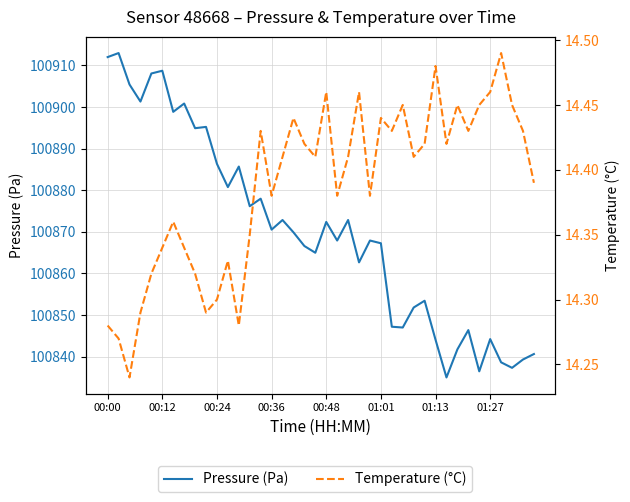

Which has a higher value, 00:36 or 26?

00:36